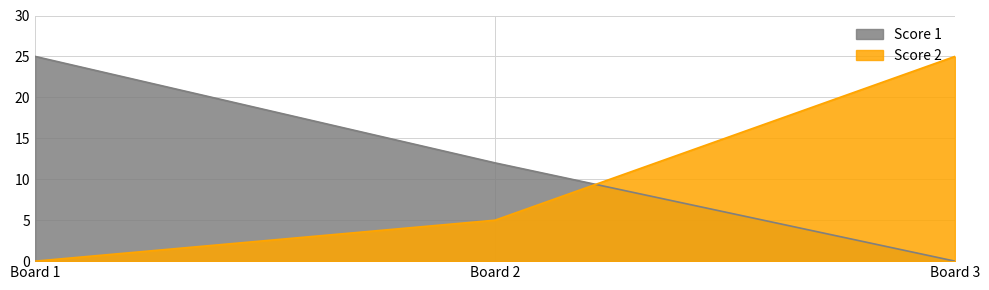

Where does the Score 1 series first go above 12?

Board 1